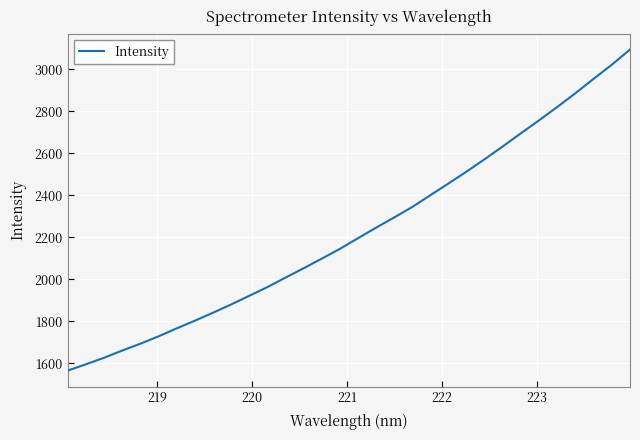

What is the difference between the maximum and minimum values?

1529.3